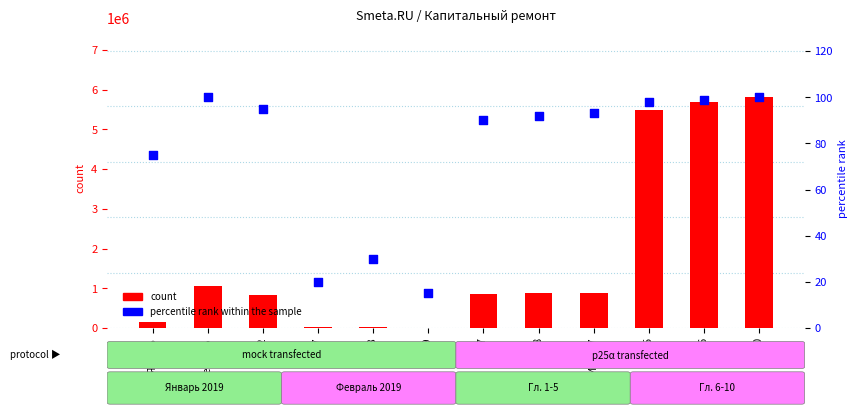

Is the value of count at Гл. 15 greater than the value of percentile rank within the sample at Гл. 17?

Yes